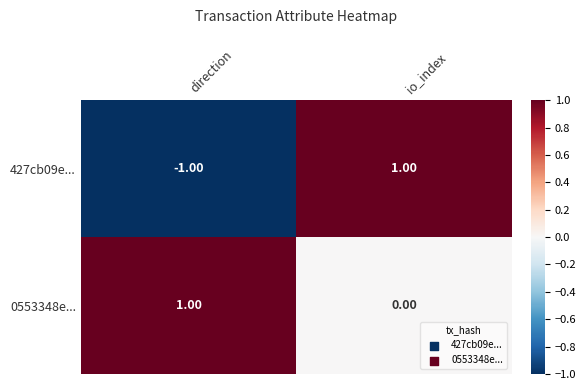

Rank the series by their average value, from highest to lowest.

0553348e..., 427cb09e...